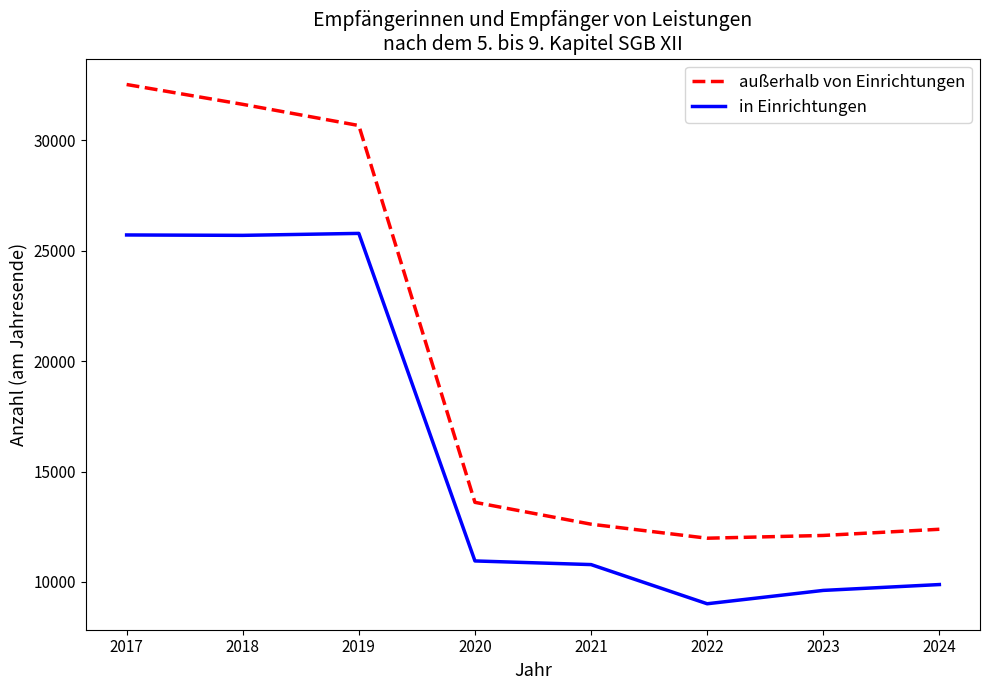

In außerhalb von Einrichtungen, how many points are lower than both neighbors (excluding endpoints)?

1